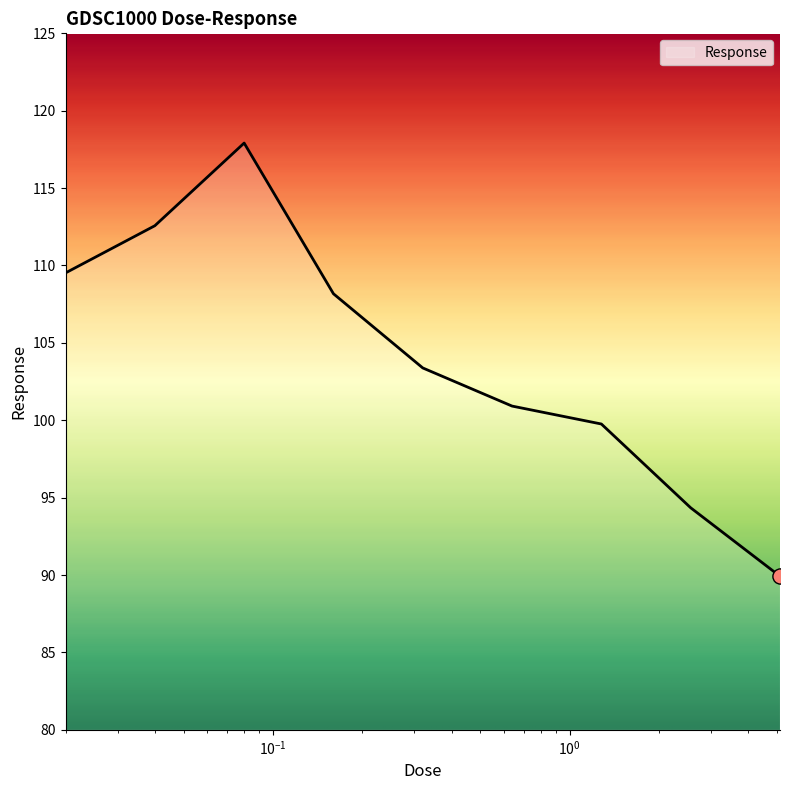

What is the minimum value shown in the chart?

89.9